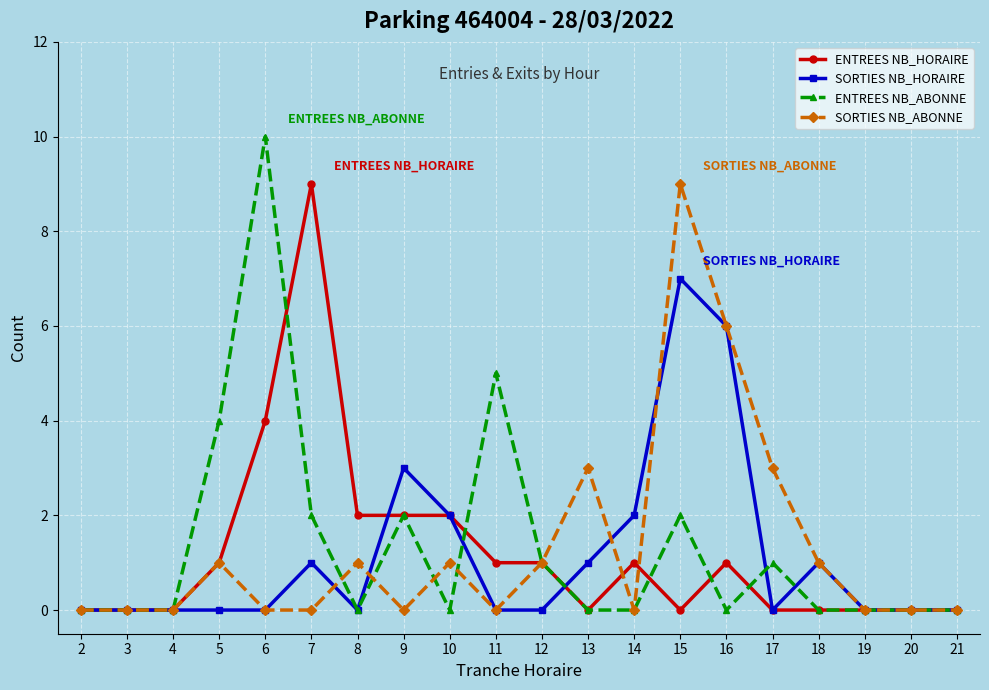

What is the difference between the maximum and minimum values in the SORTIES NB_ABONNE series?

9